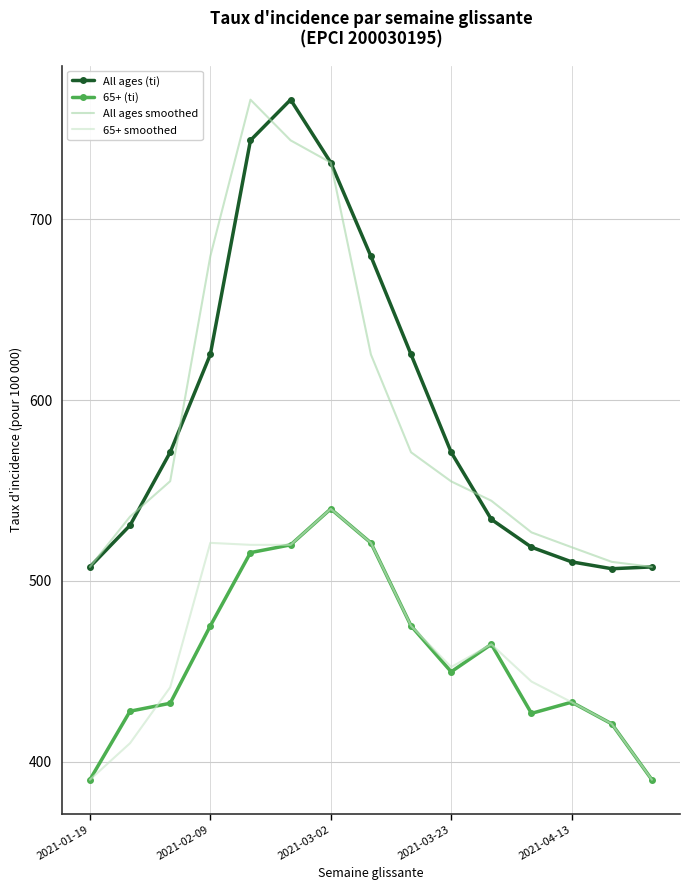

True or false: 65+ (ti) and All ages (ti) cross at least once.

False